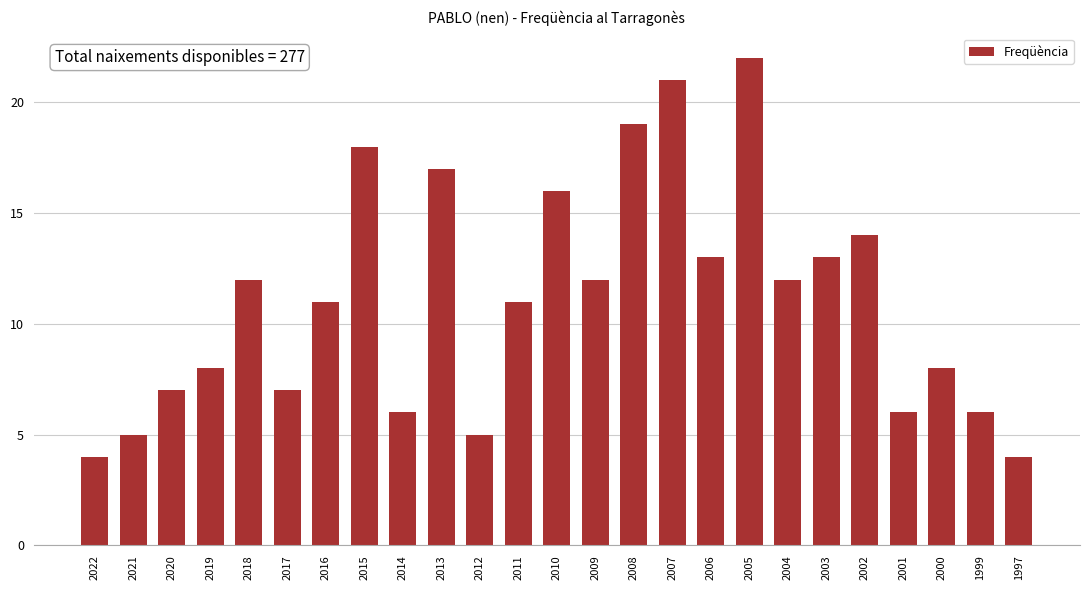

Reading right to left, list all the values displayed in this chart.

1997=4	1999=6	2000=8	2001=6	2002=14	2003=13	2004=12	2005=22	2006=13	2007=21	2008=19	2009=12	2010=16	2011=11	2012=5	2013=17	2014=6	2015=18	2016=11	2017=7	2018=12	2019=8	2020=7	2021=5	2022=4